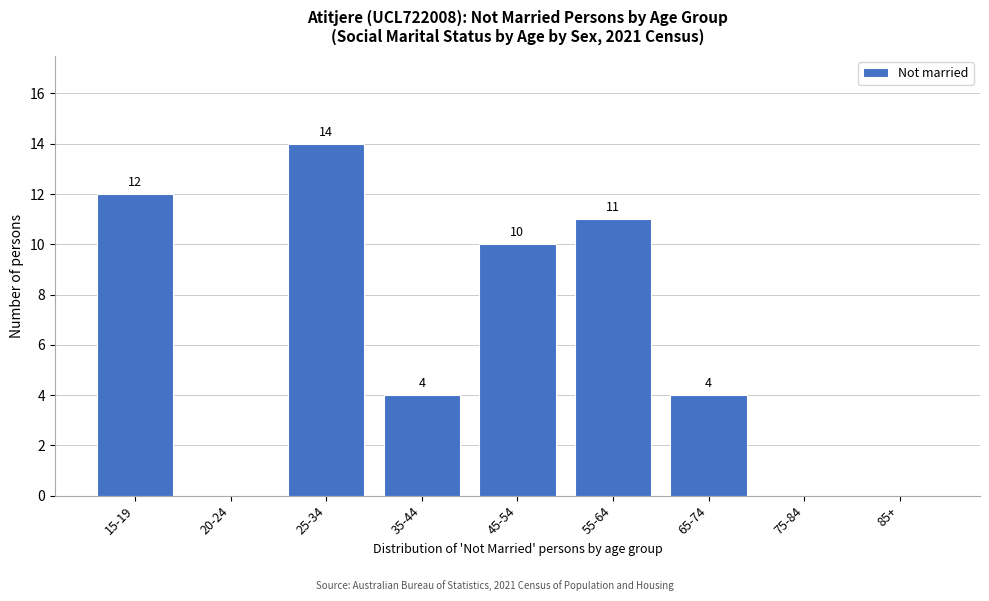

Reading left to right, extract all data points from this chart.

15-19=12	20-24=0	25-34=14	35-44=4	45-54=10	55-64=11	65-74=4	75-84=0	85+=0